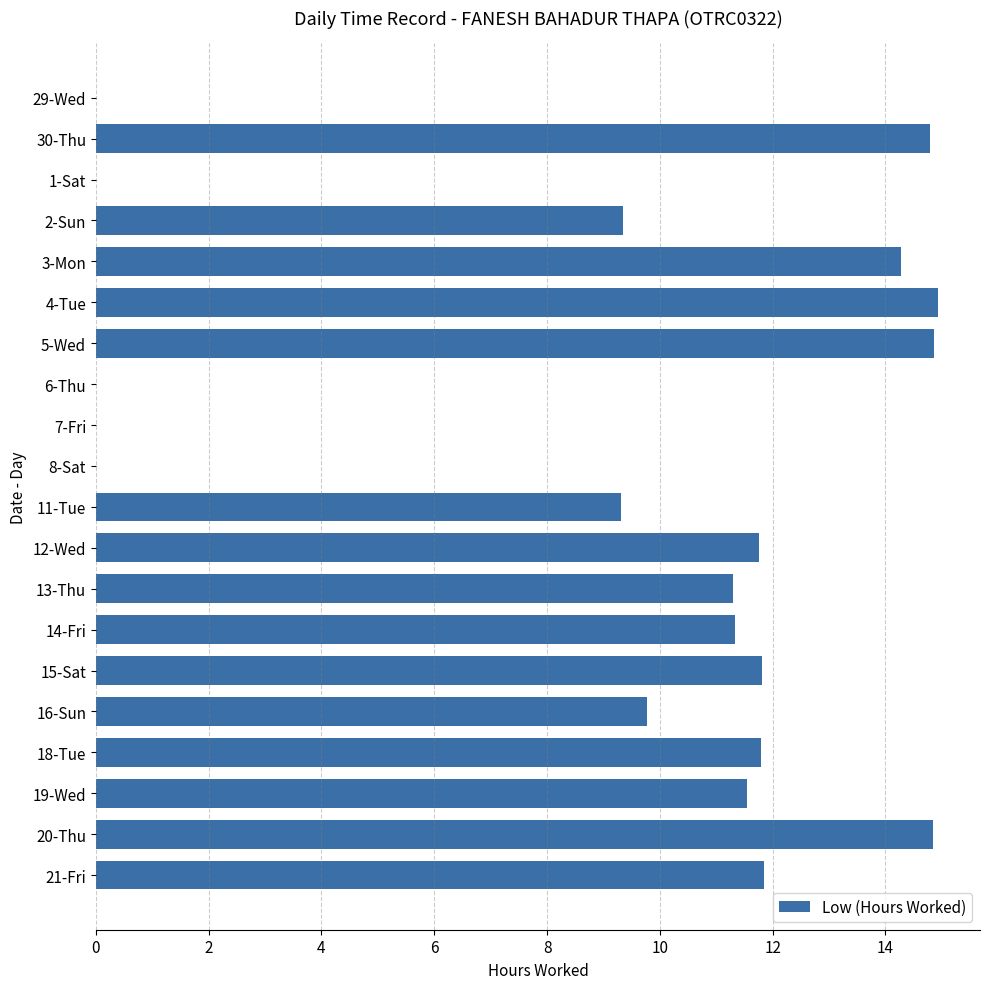

What is the sum of all values?

183.5